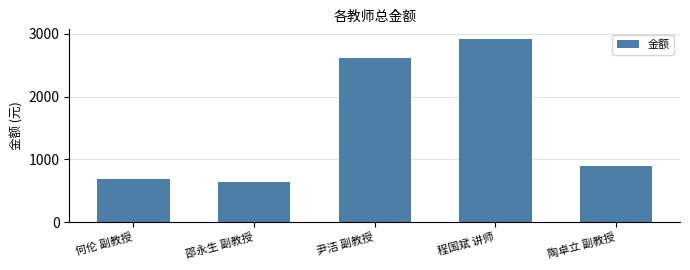

Approximately how many times larger is the value at 何伦 副教授 compared to 陶卓立 副教授?

0.8